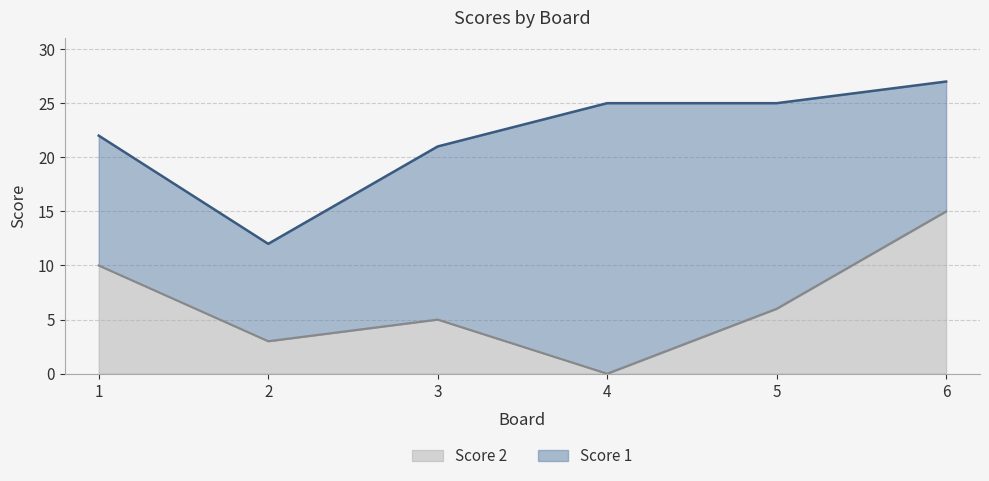

Where does the data first go above 6?

1